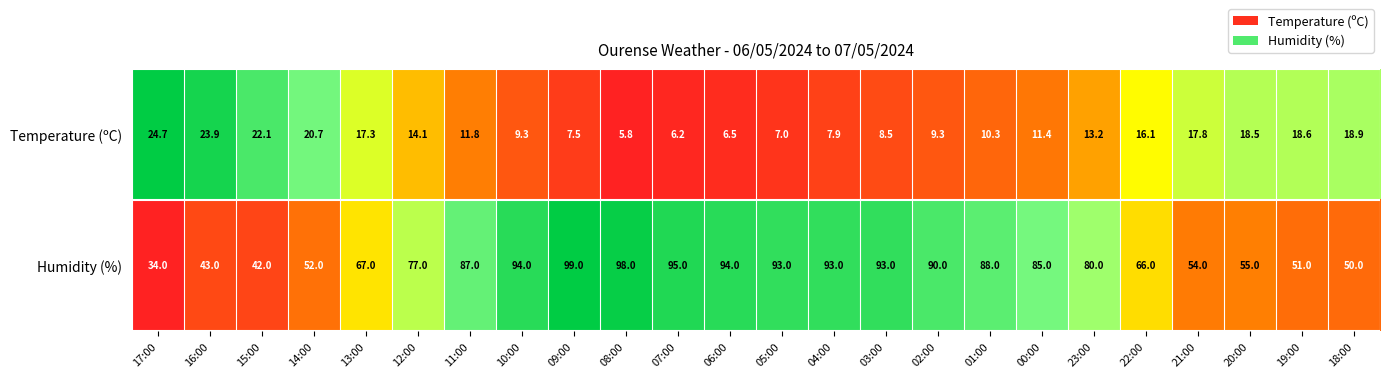

True or false: Humidity (%) has a value of 42.0 at 15:00.

True